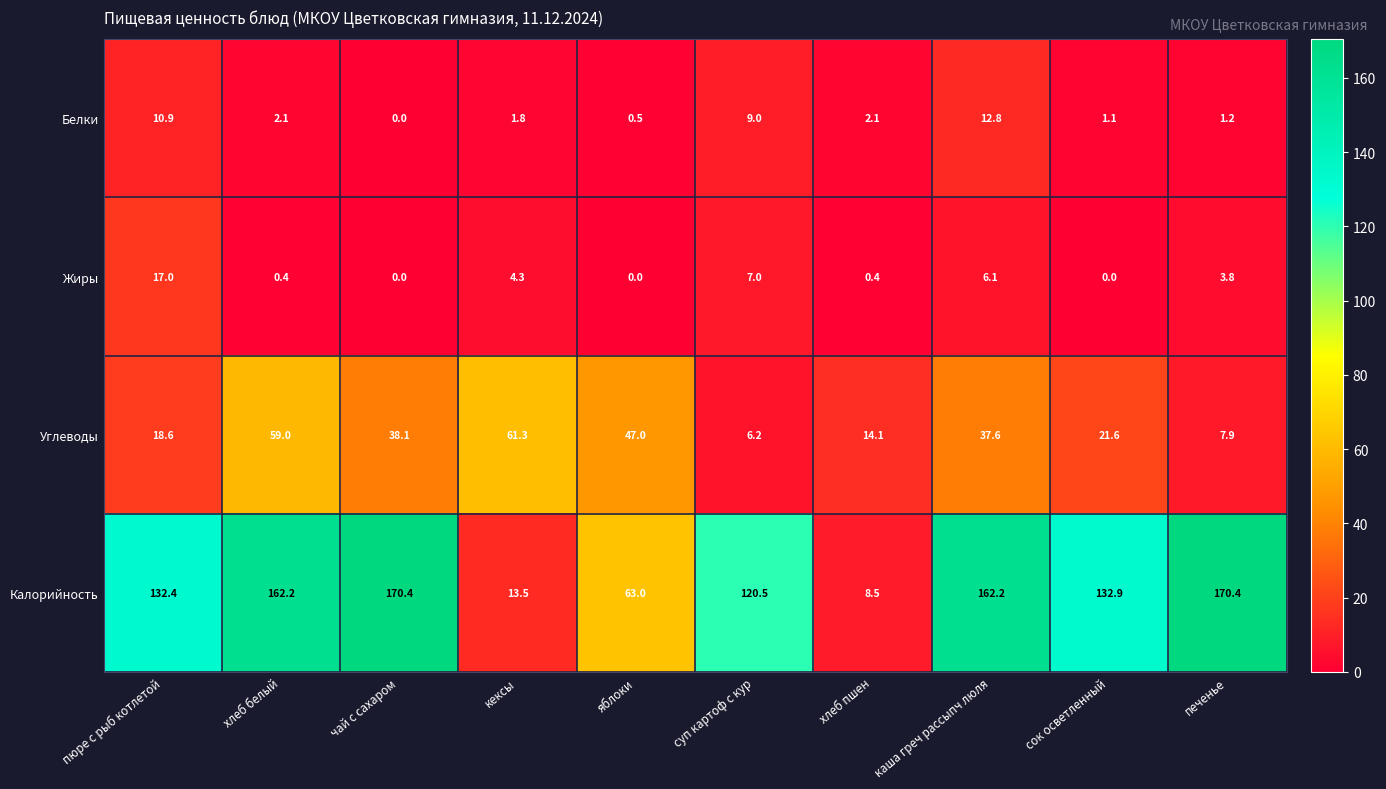

What is the highest value of the Белки series?

12.8